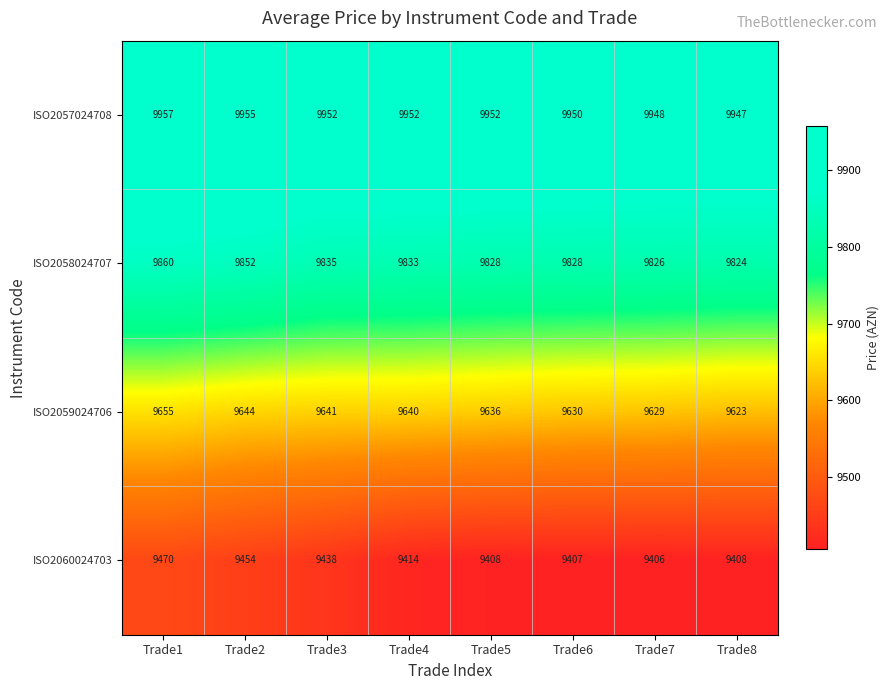

Is it true that ISO2058024707 equals 14144 at Trade2?

False